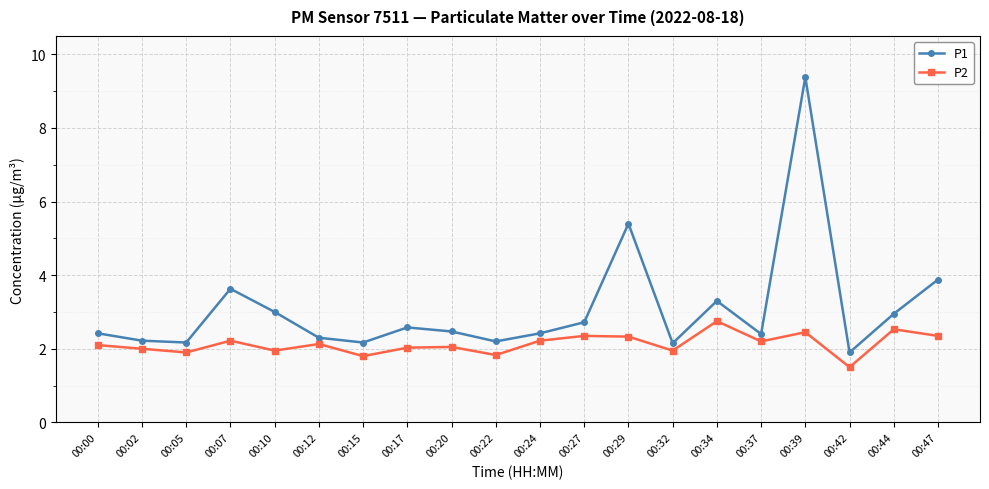

What is the sum of the P2 values at 00:44 and 00:20?

4.6